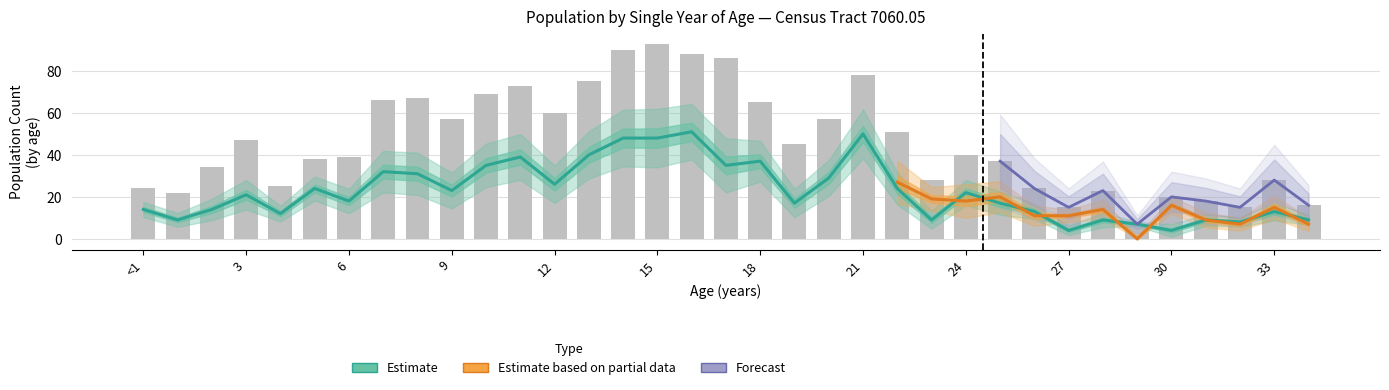

How many data points does each series have?

35